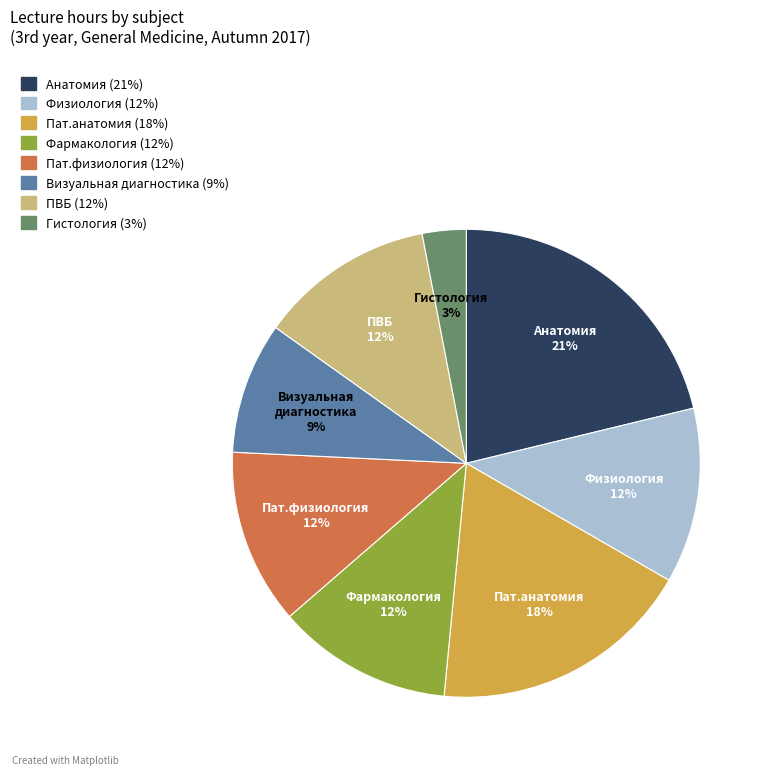

Approximately how many times larger is the value at Фармакология compared to Физиология?

1.0